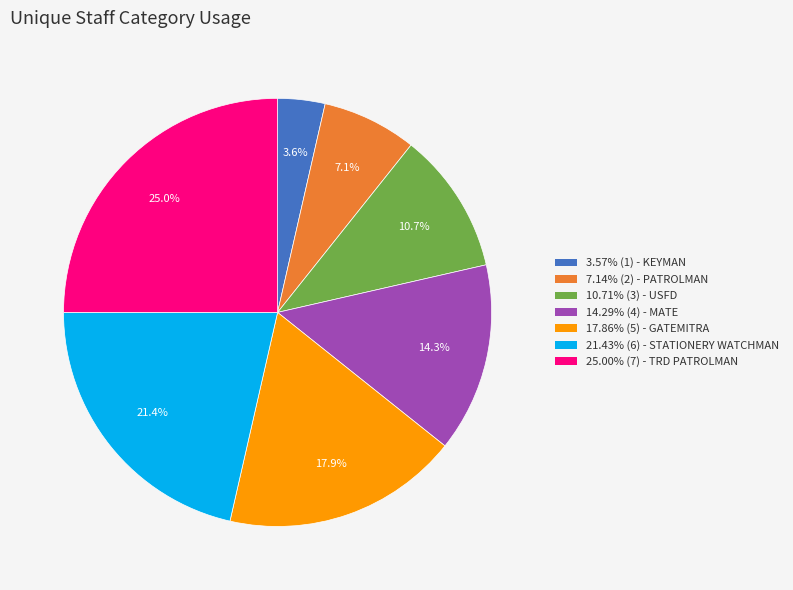

Is there any slice that represents more than half of the pie?

No